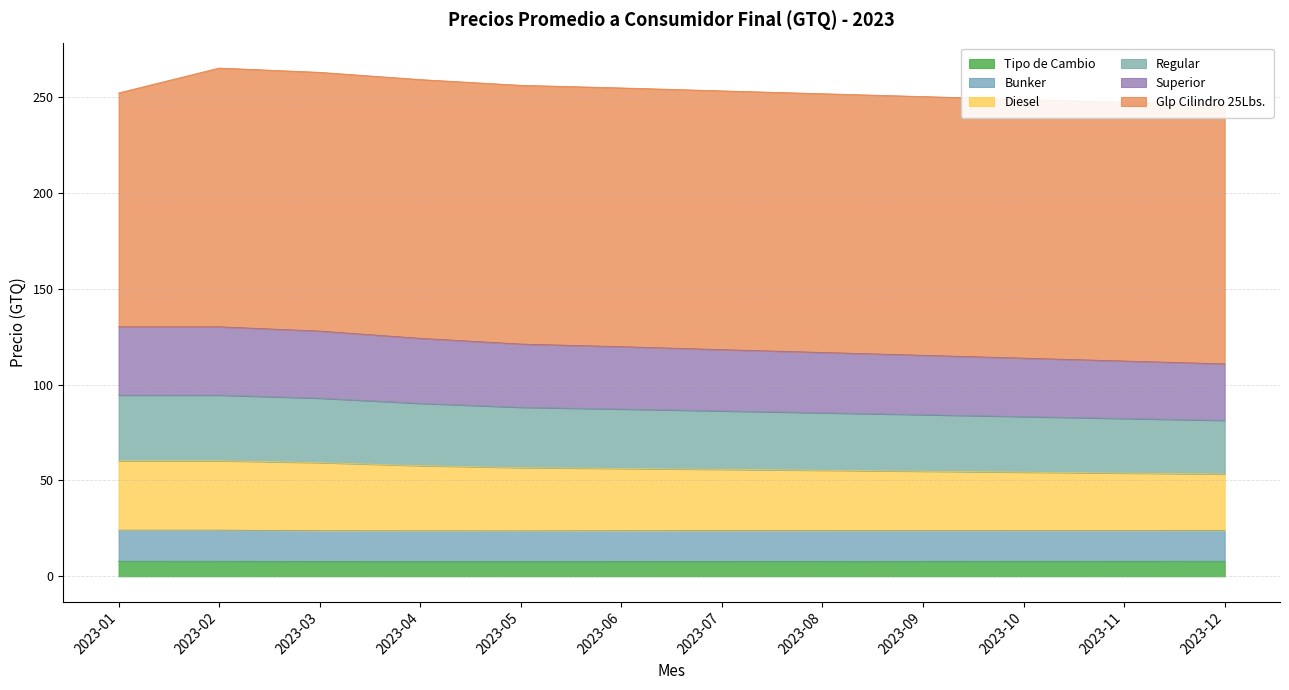

The value of Tipo de Cambio at 2023-09 is 7.8. True or false?

True